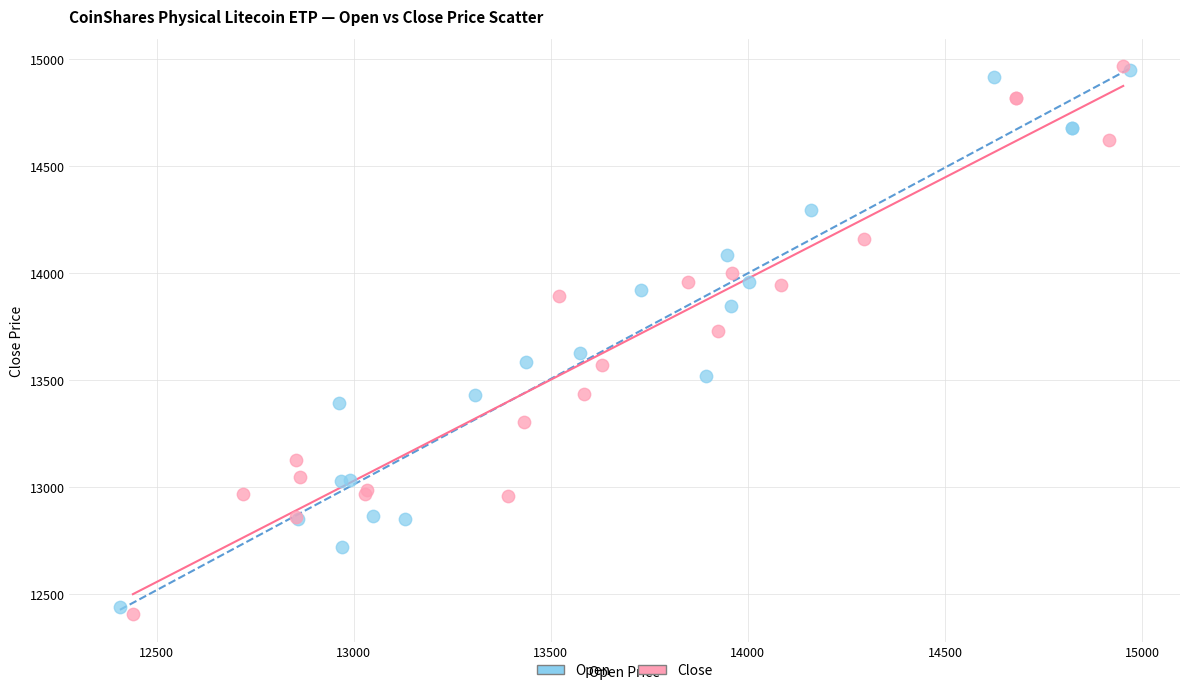

Which series contains the lowest Y value?

Close